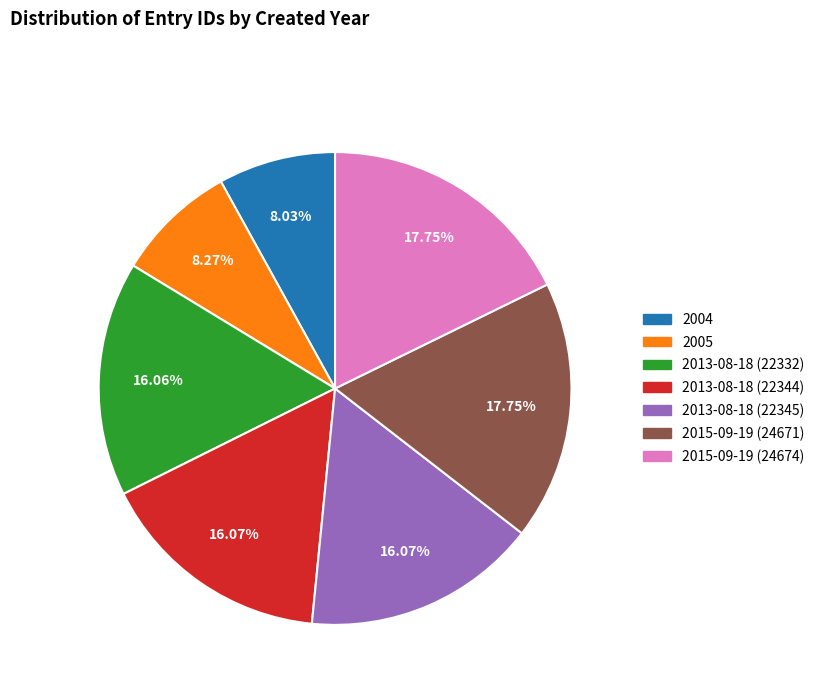

To the nearest percent, what is the average slice percentage?

14%